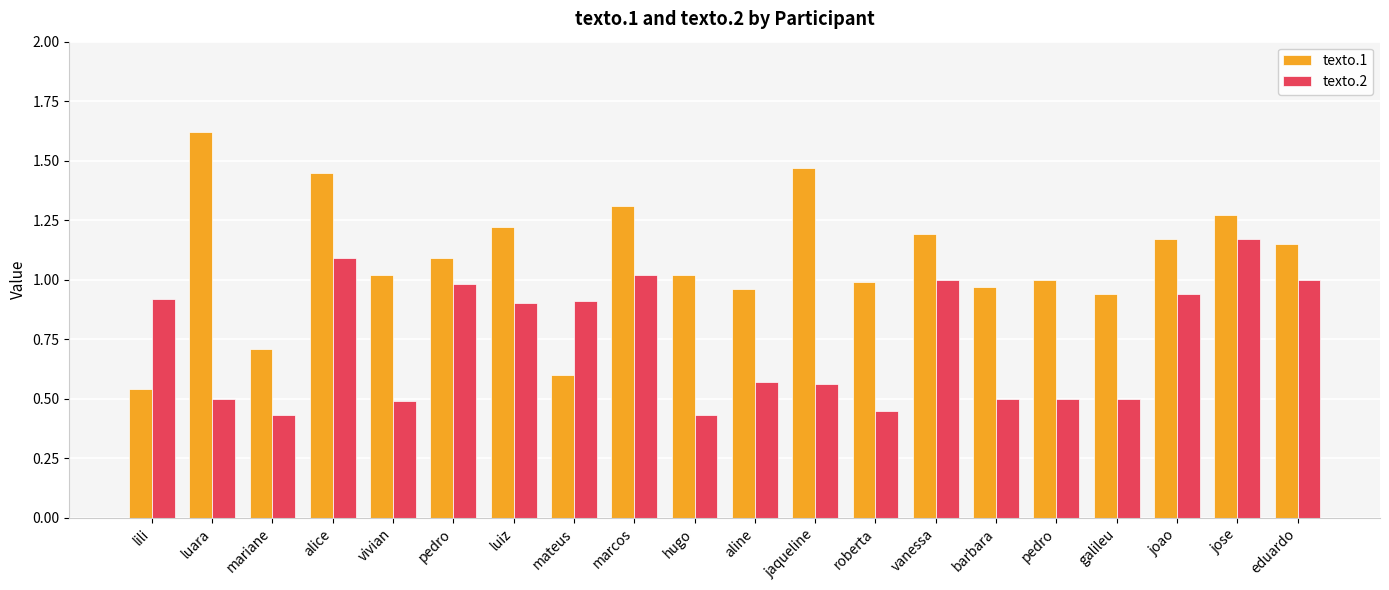

What are all the series names shown in the legend?

texto.1, texto.2